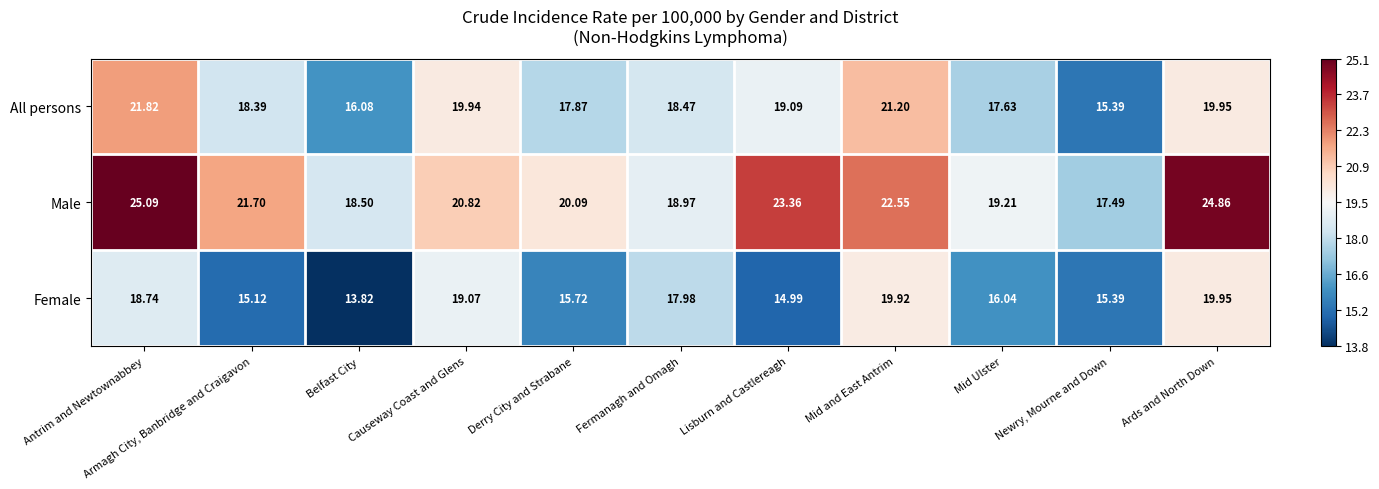

Count the number of categories in the chart.

11